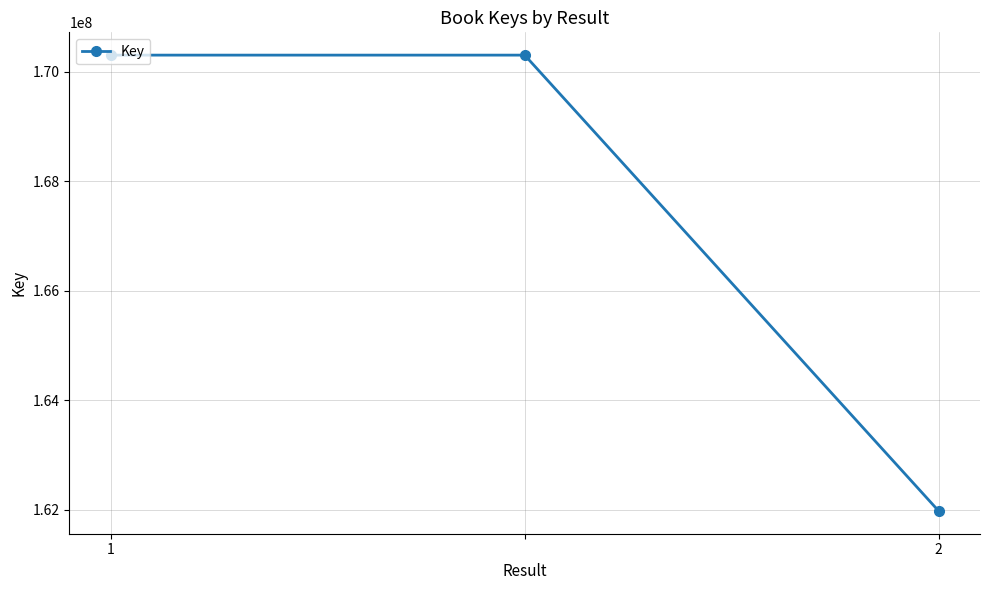

What is the minimum value shown in the chart?

161975259